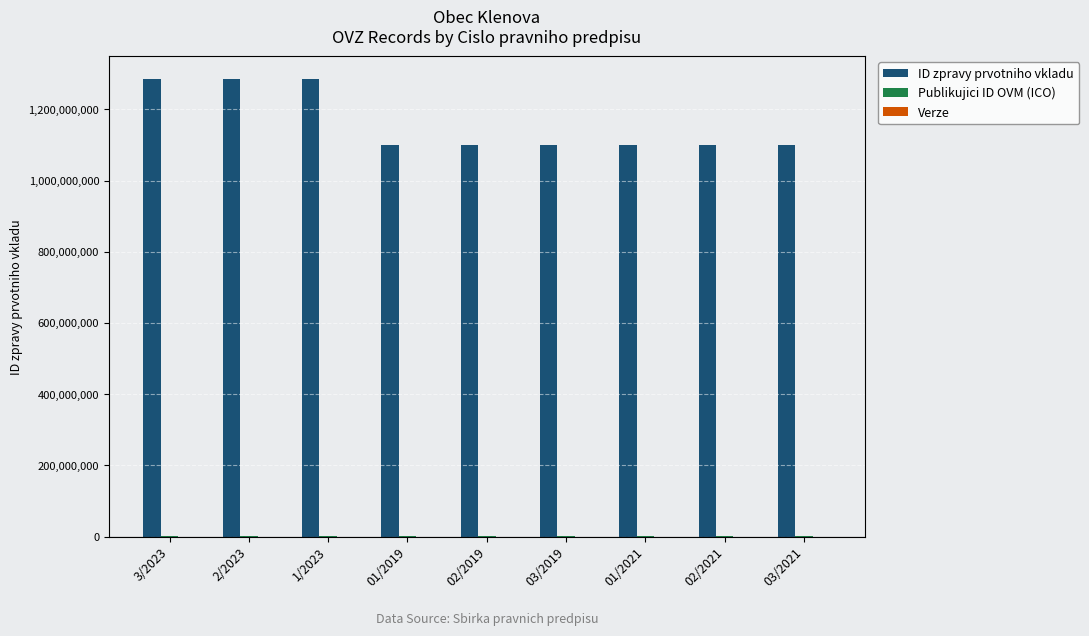

At which label is ID zpravy prvotniho vkladu closest to 1192992297?

01/2019